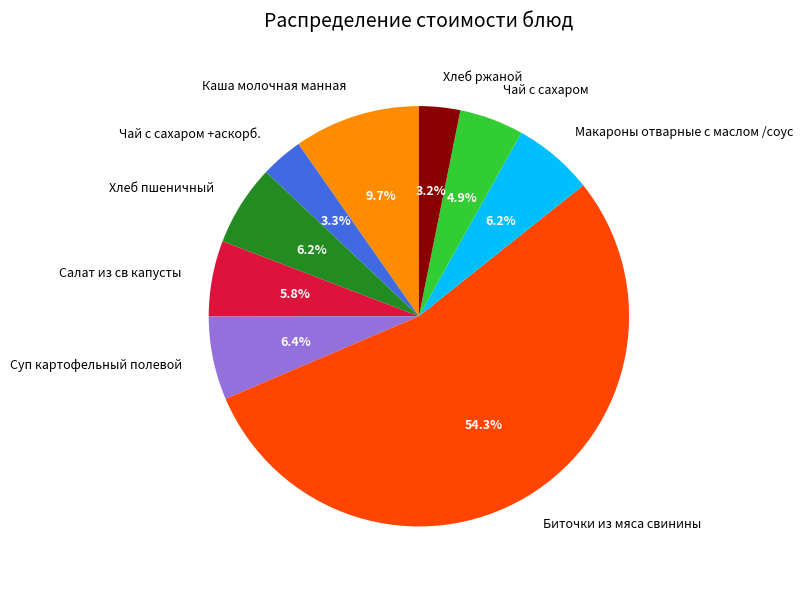

Is the sum of Хлеб ржаной and Макароны отварные с маслом /соус greater than half?

No